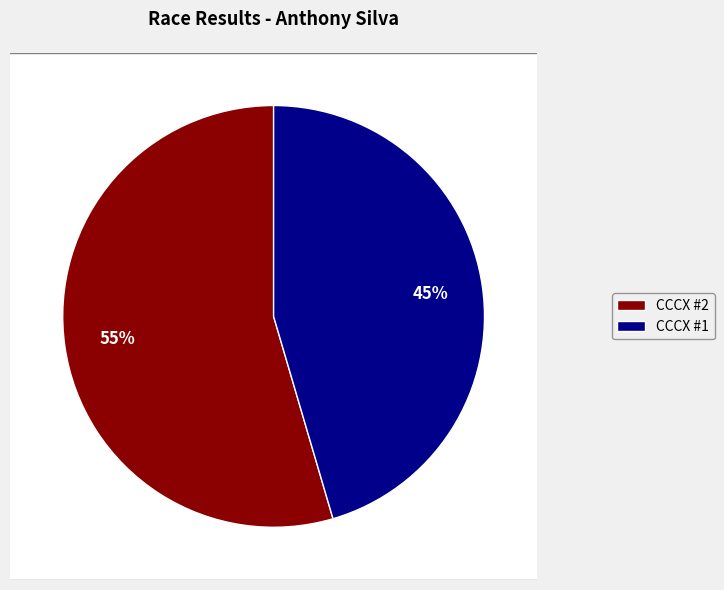

Is it true that CCCX #2 is 68% of the pie?

False